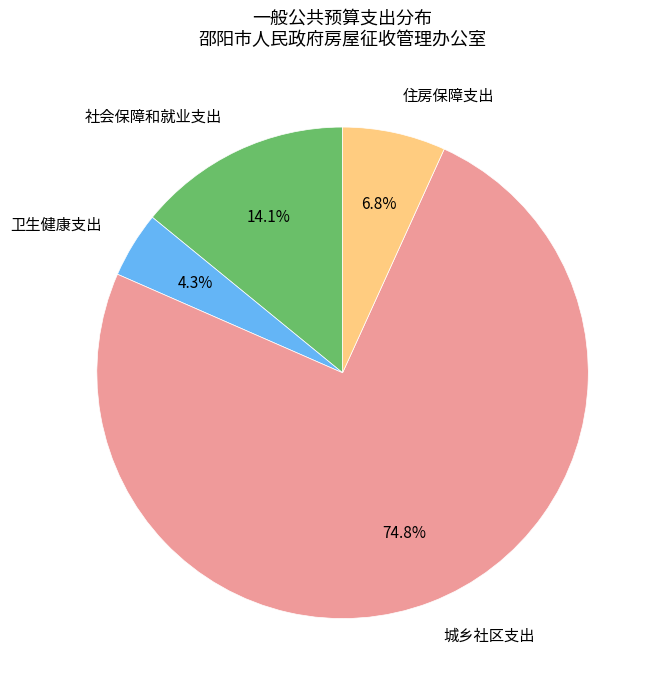

Rank the categories by value from highest to lowest.

城乡社区支出, 社会保障和就业支出, 住房保障支出, 卫生健康支出